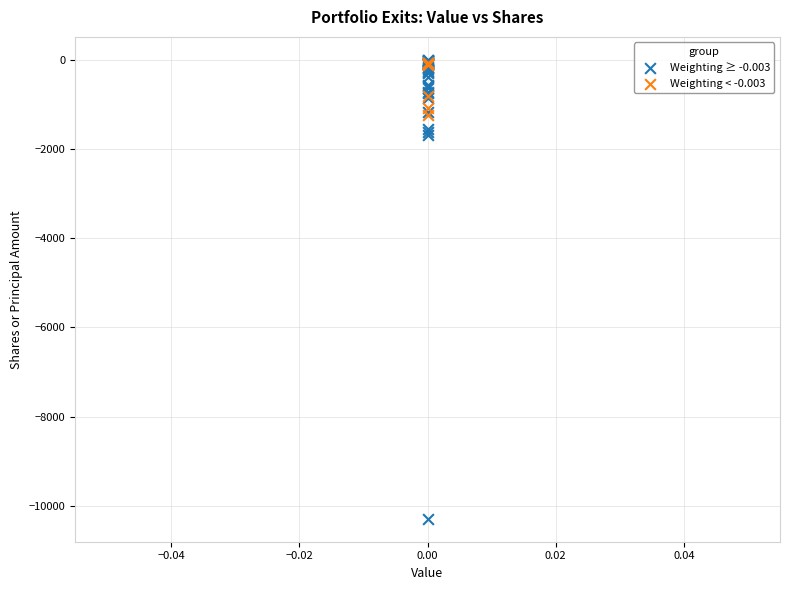

Which series reaches the minimum Y coordinate?

Weighting ≥ -0.003